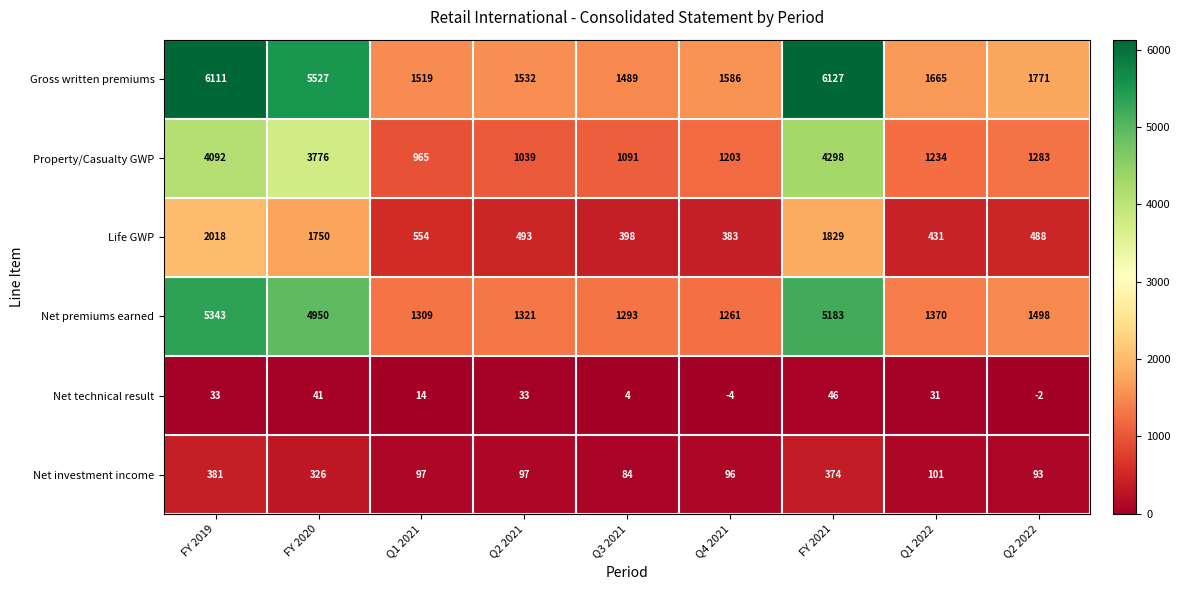

At which label does Net technical result first exceed 31?

FY 2019